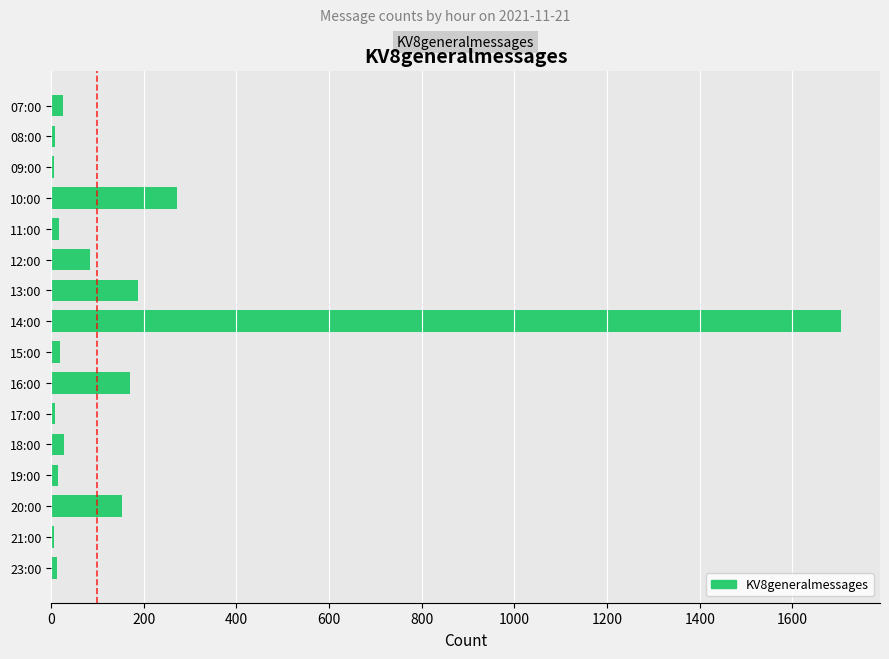

What is the label of the 10th bar from the top?

16:00